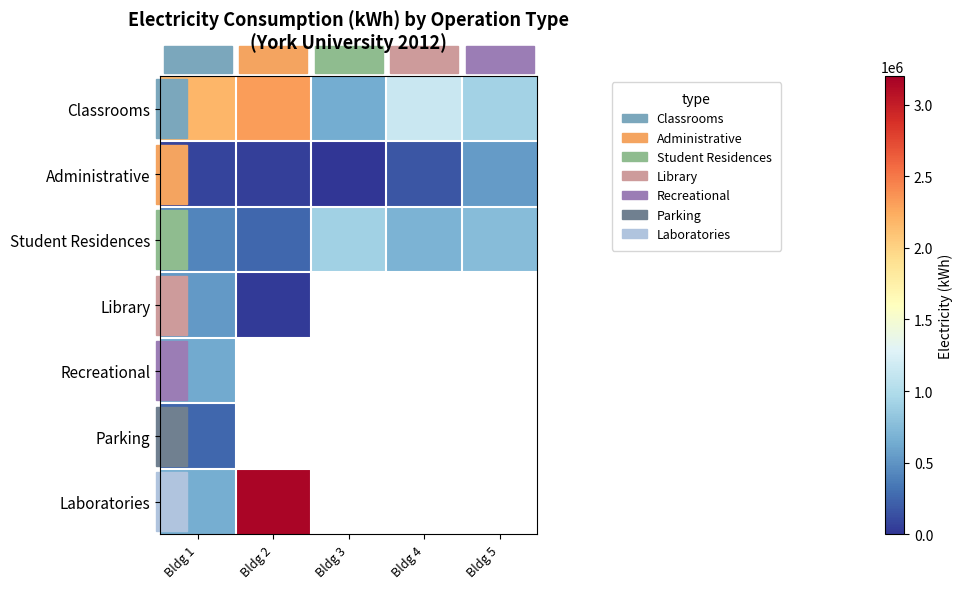

Which series has the largest range (max minus min)?

Laboratories